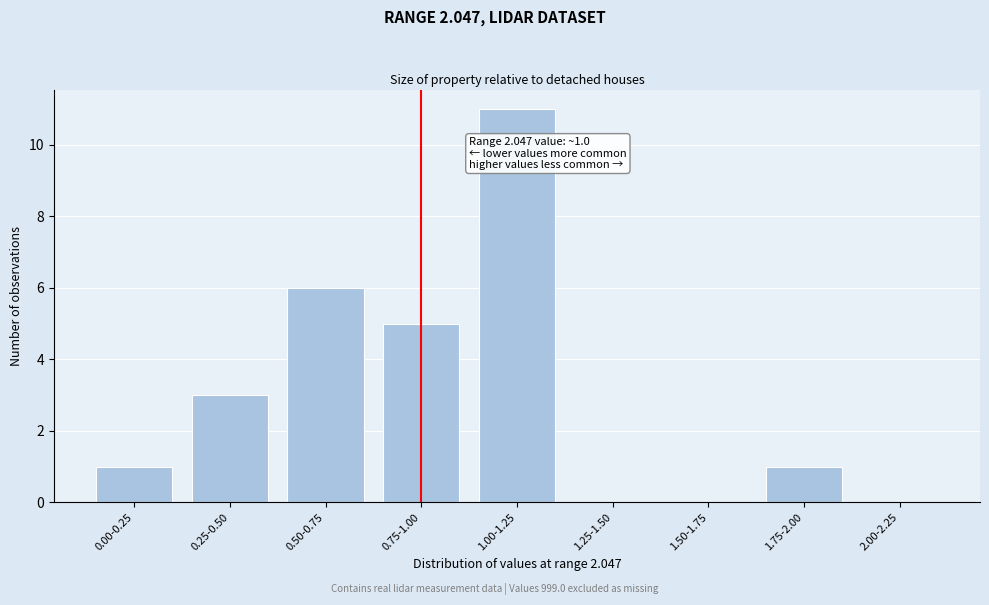

Reading left to right, list all the values displayed in this chart.

0.00-0.25=1	0.25-0.50=3	0.50-0.75=6	0.75-1.00=5	1.00-1.25=11	1.25-1.50=0	1.50-1.75=0	1.75-2.00=1	2.00-2.25=0